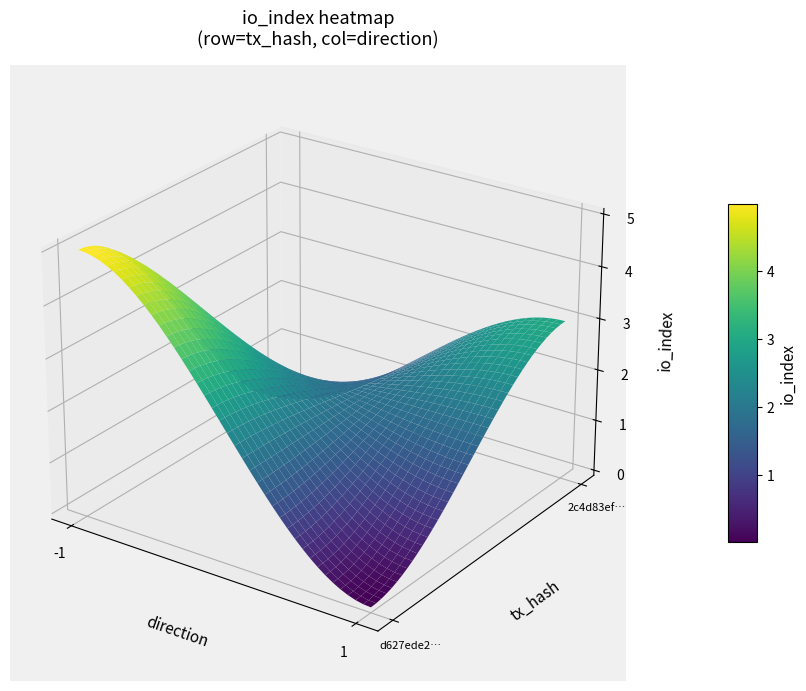

Which series has the widest spread of values?

d627ede28e77ca5e01d6e95b811fa829d7105ae